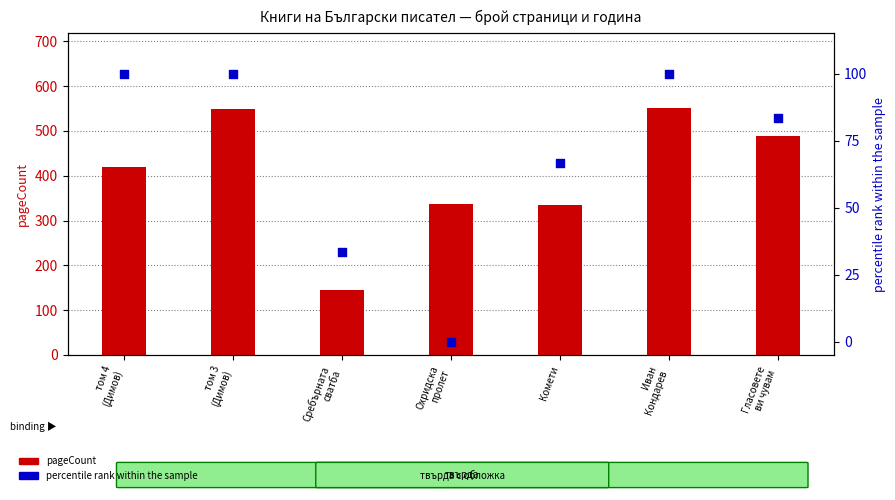

Is the value of pageCount at Гласовете
ви чувам greater than the value of publishingYear (rank %) at том 4
(Димов)?

Yes